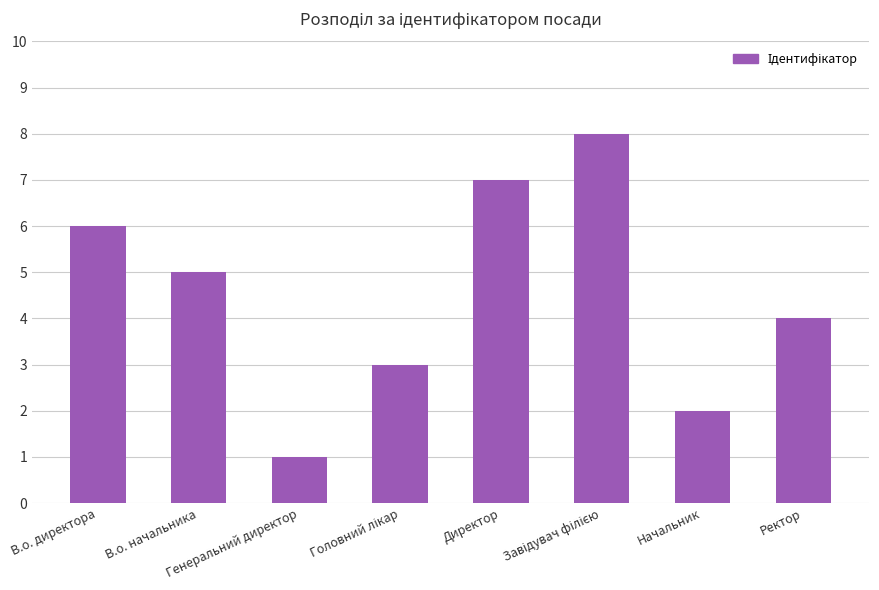

What is the sum of all values?

36